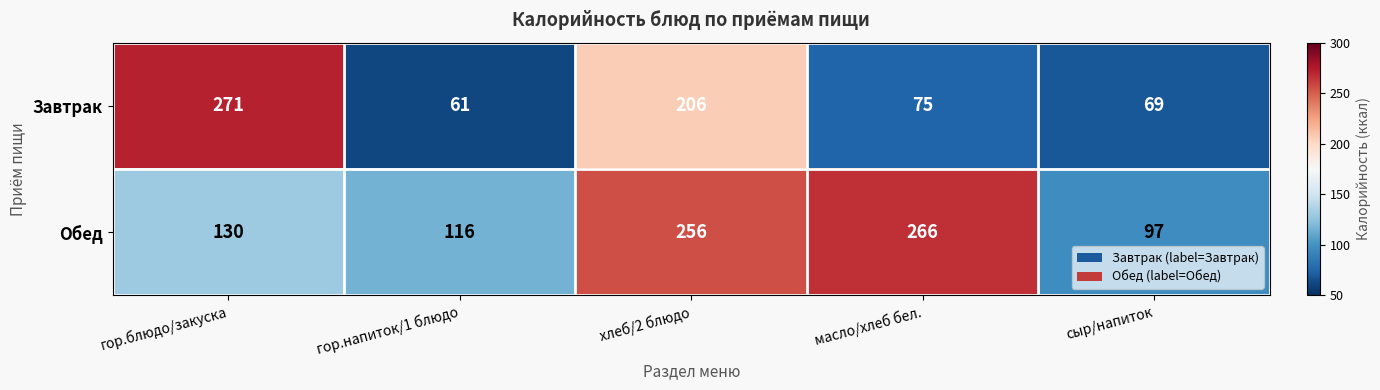

What is the difference between the maximum and minimum values in the Обед series?

169